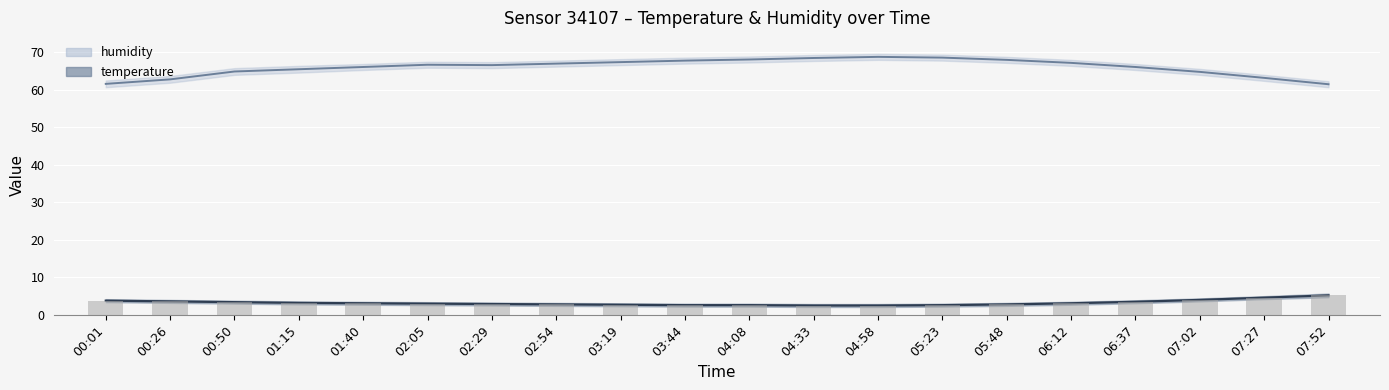

What is the value of the 11th bar from the left?

2.6